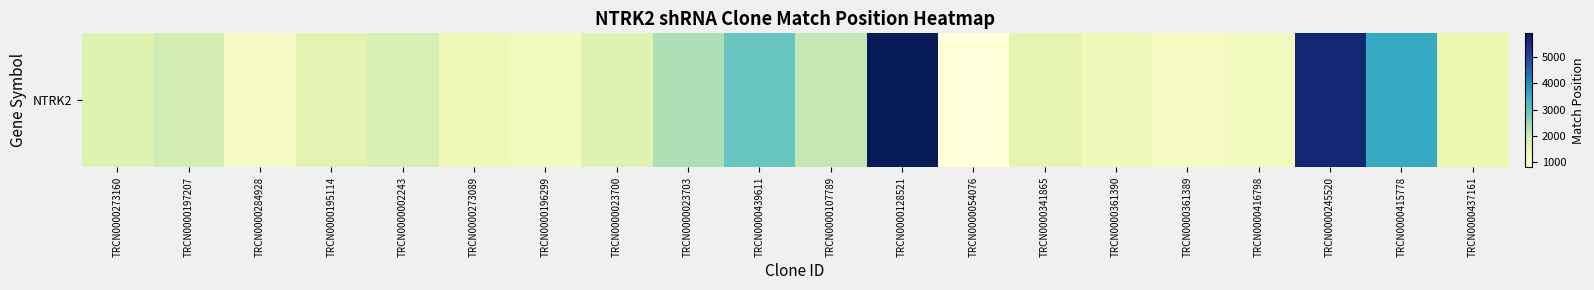

Count the number of values greater than 1680.

8